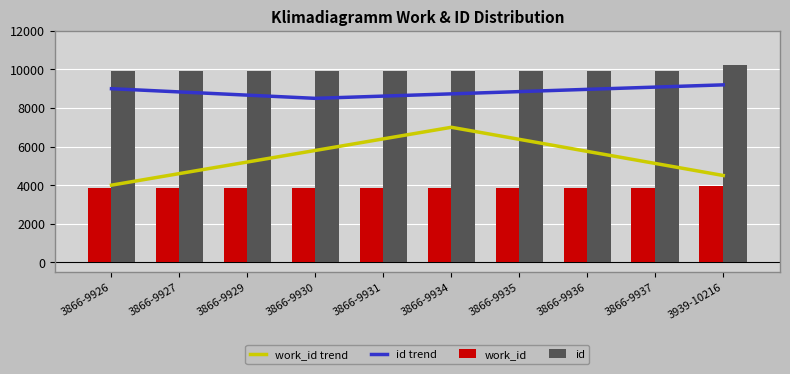

Which series has the largest total across all categories?

id